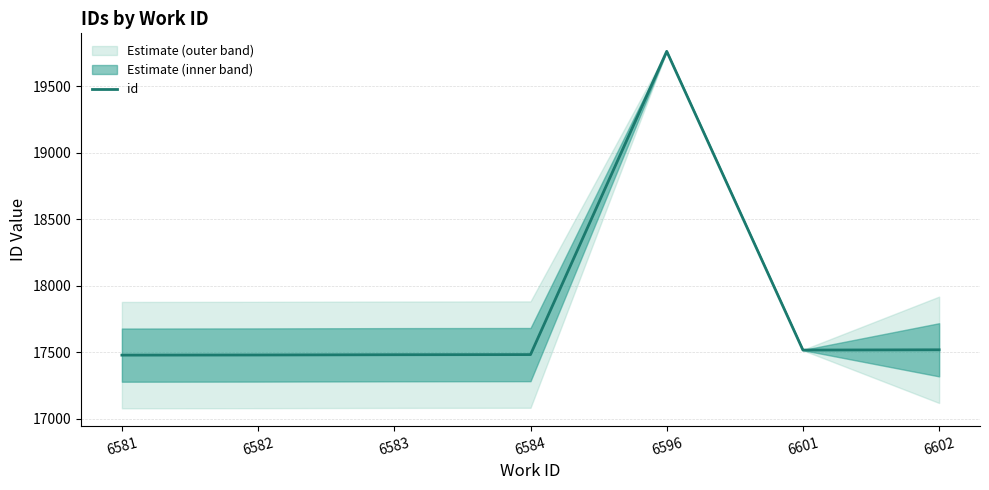

List the labels in order of value, largest first.

6596, 6602, 6601, 6584, 6583, 6582, 6581